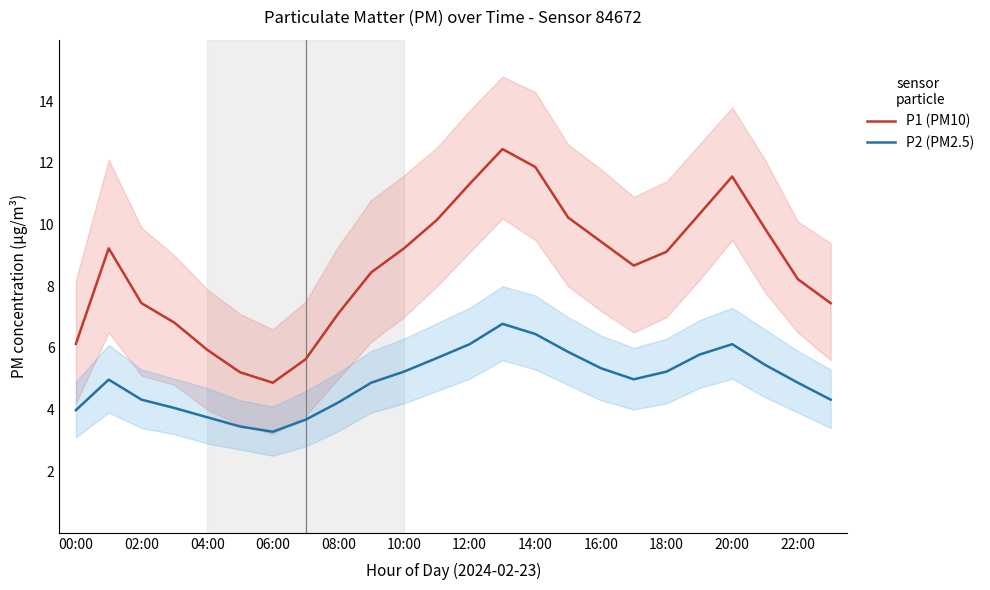

How many series are shown in this chart?

2